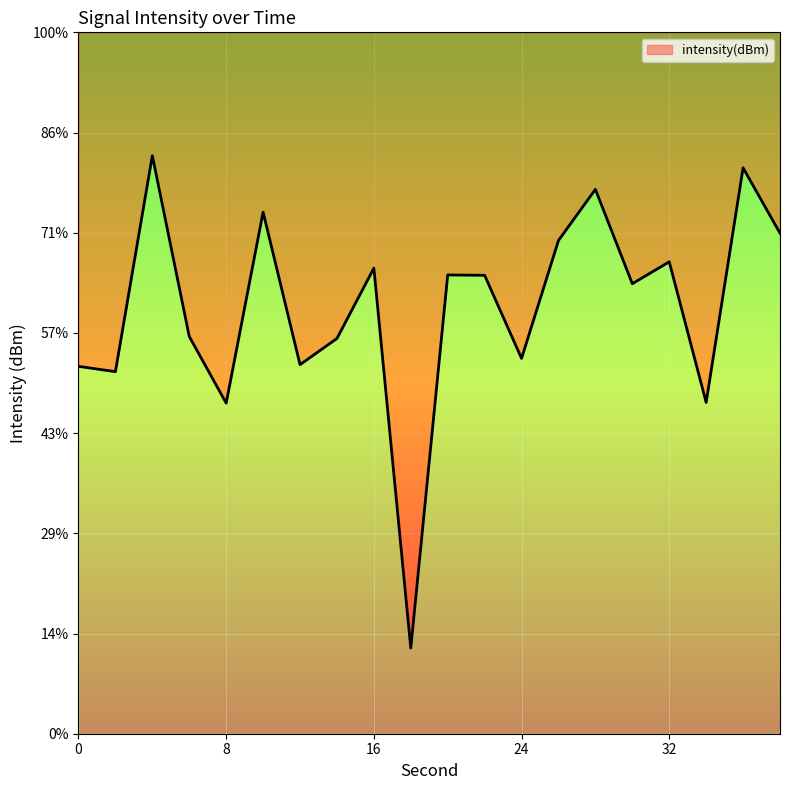

What is the change in value from 4 to 26?

-4.2